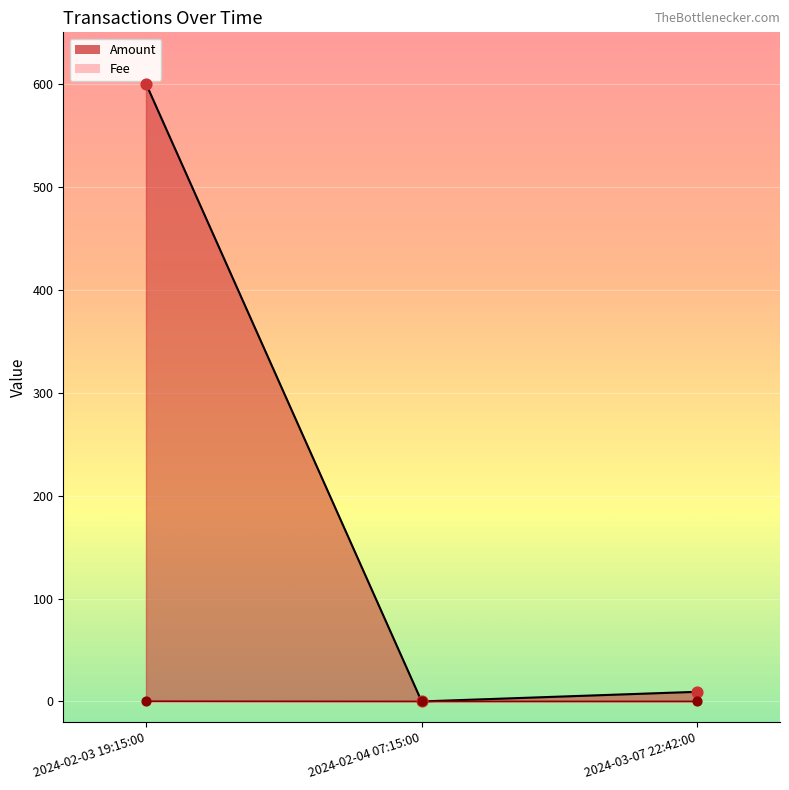

At how many categories does at least one series exceed 34?

1